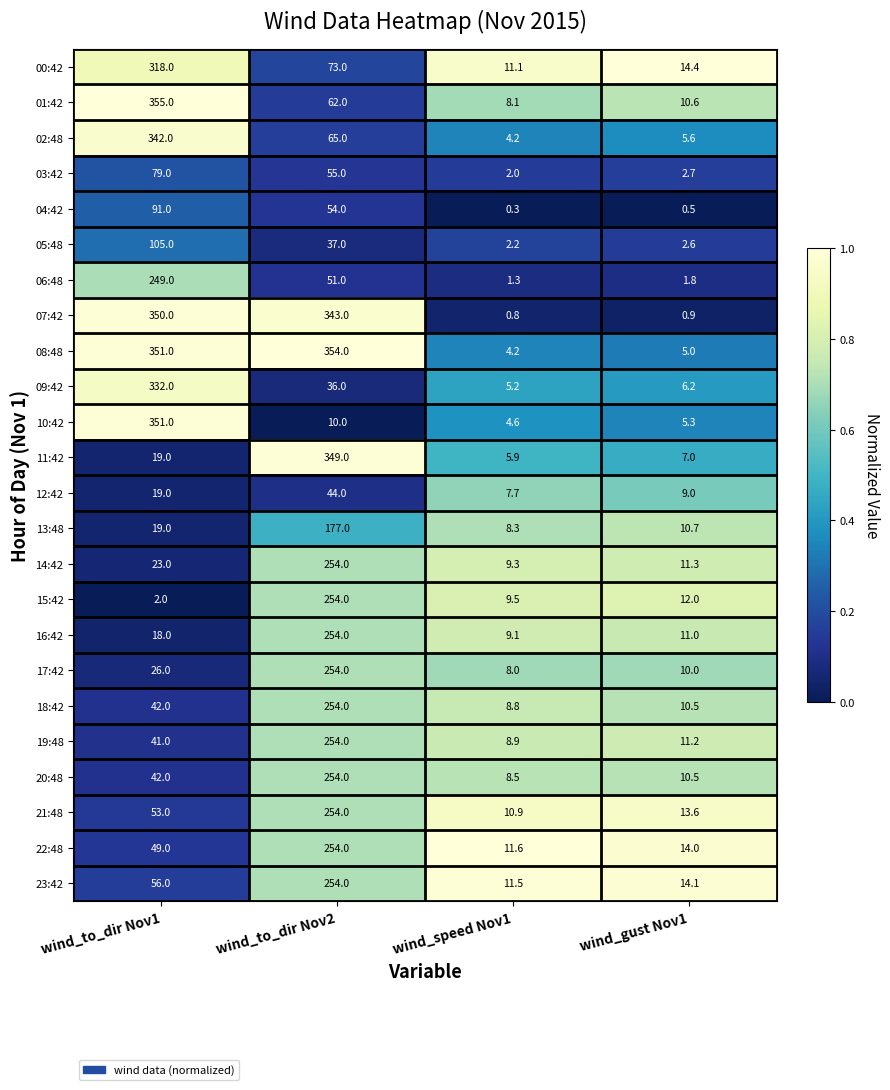

How many distinct data groups are displayed?

24